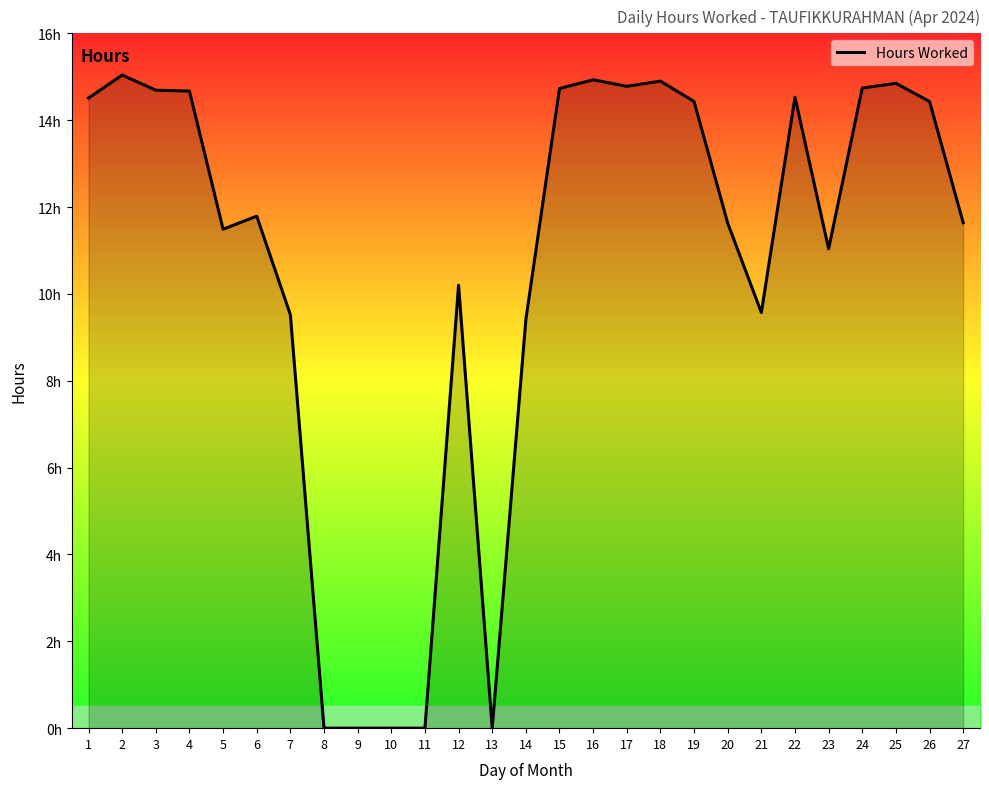

At which category does the chart reach its peak across all series?

2